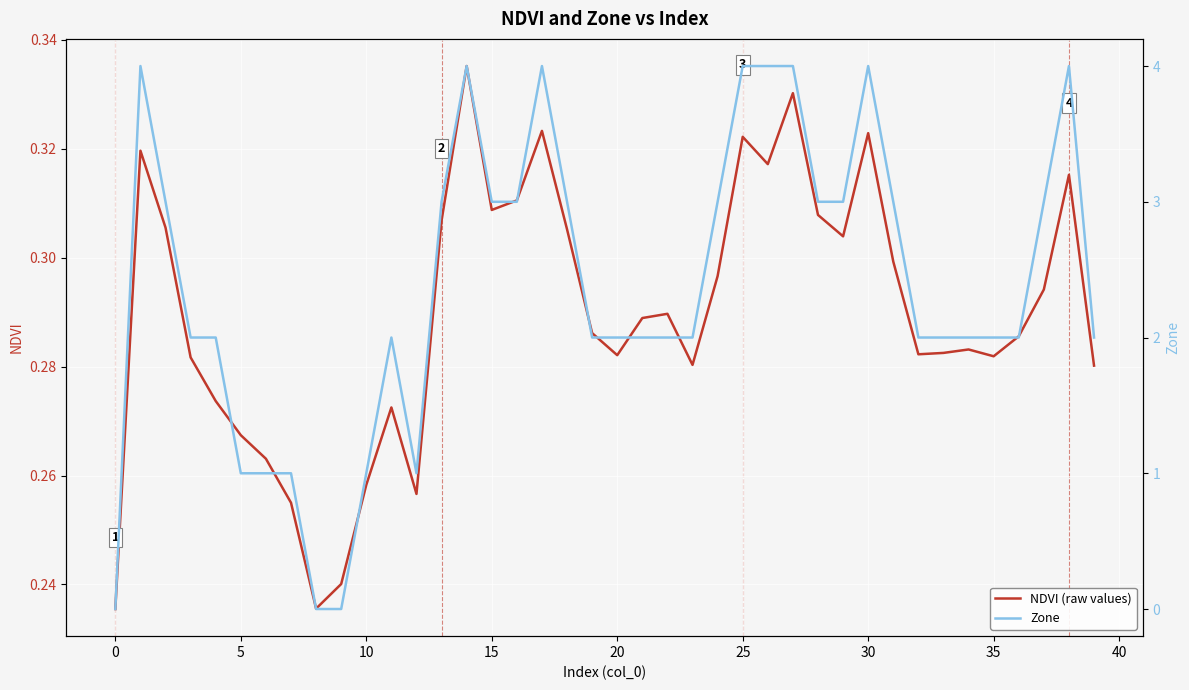

At how many categories does at least one series exceed 1?

32